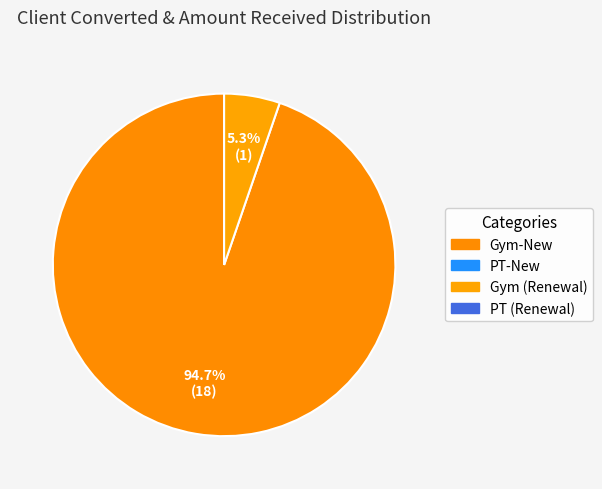

Does any single category account for the majority?

Yes